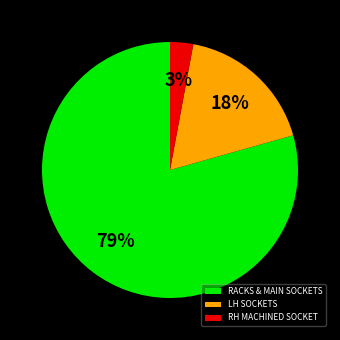

Between LH SOCKETS and RH MACHINED SOCKET, which is larger?

LH SOCKETS